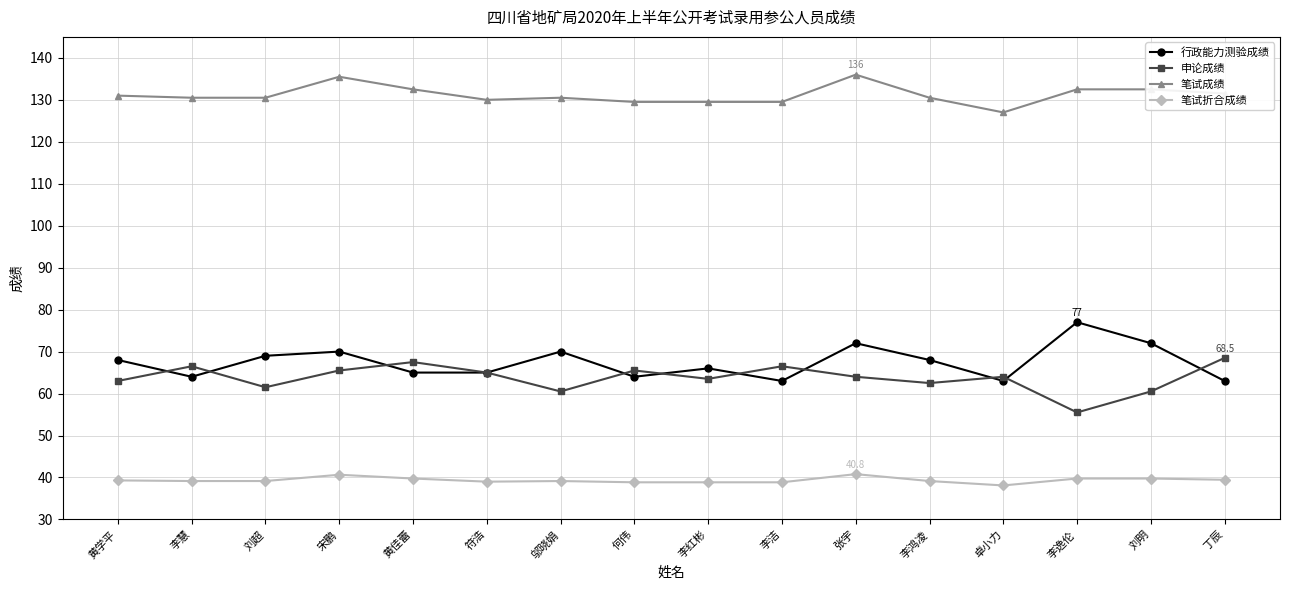

How many categories are shown in the chart?

16